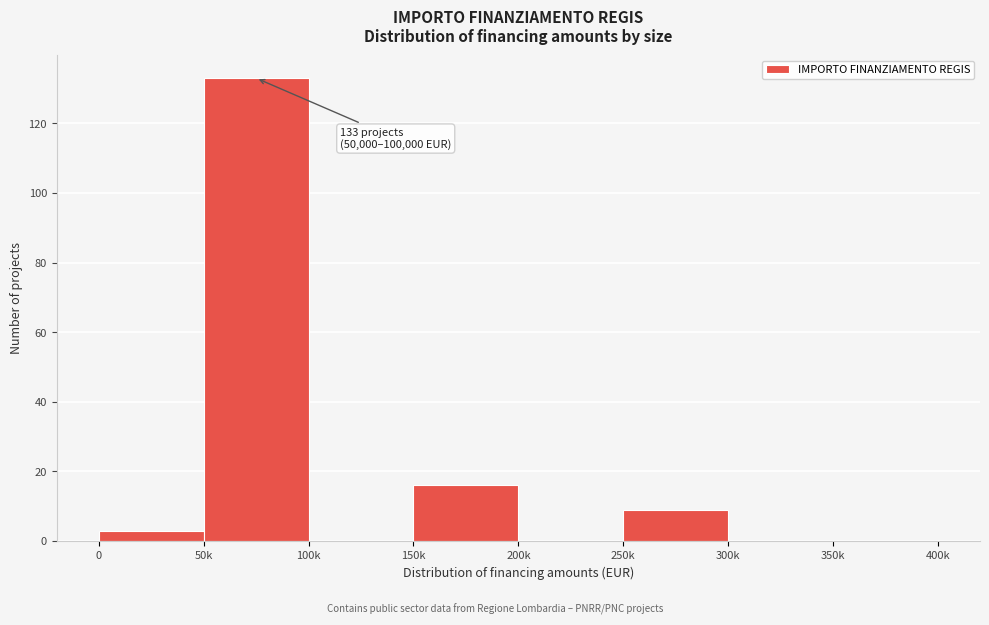

Reading right to left, list all the values displayed in this chart.

350k=0	300k=0	250k=9	200k=0	150k=16	100k=0	50k=133	0=3